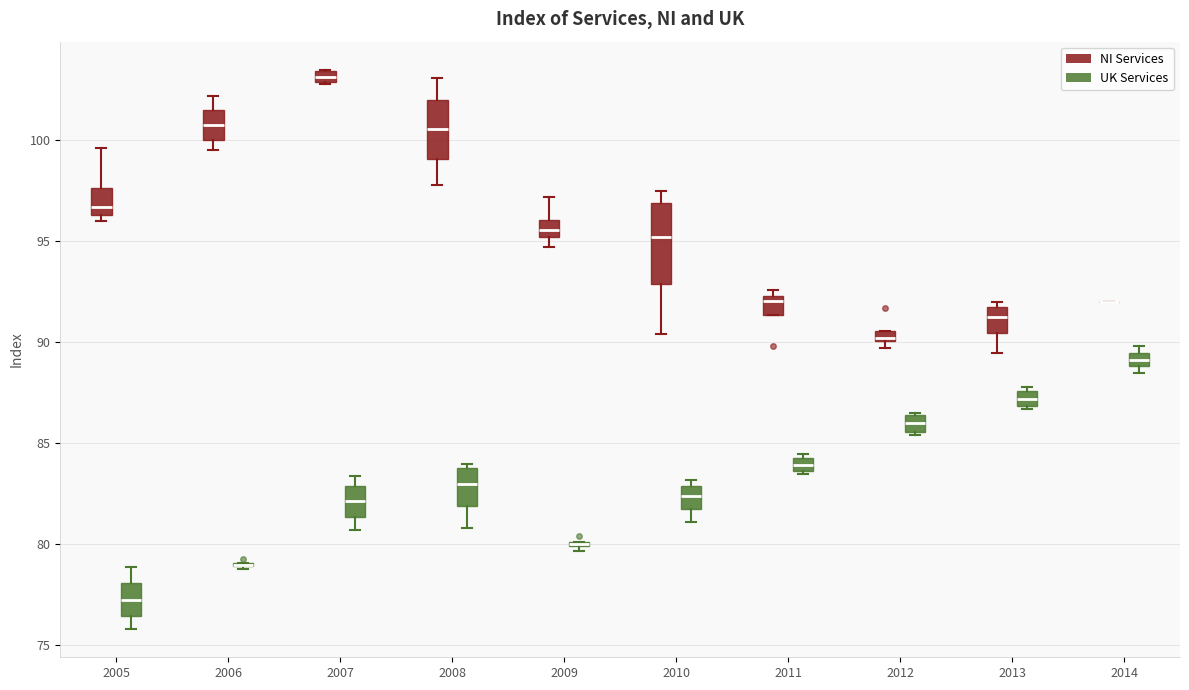

Where does the median line of the box for 2010 (UK Services) sit on the y-axis? The values are not printed on the chart, so give them approximately, as read against the axis.

82.5